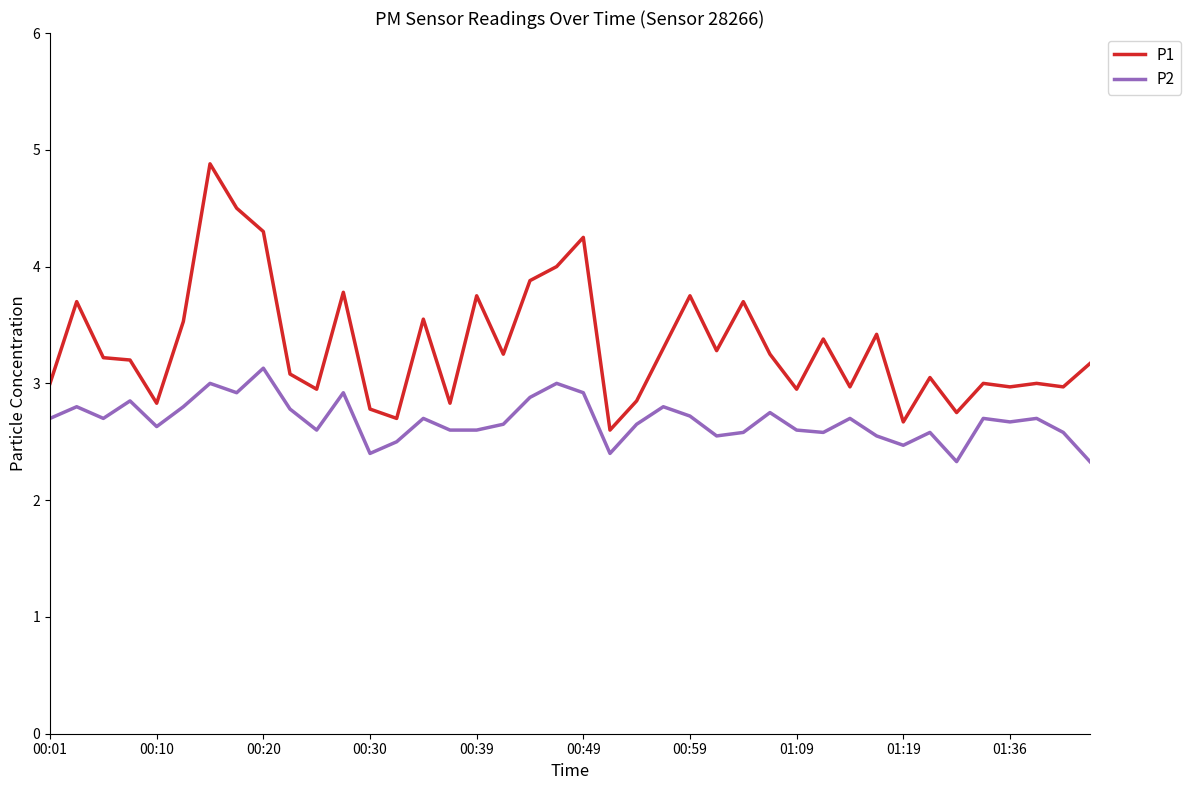

List the series in order of their peak value, highest first.

P1, P2